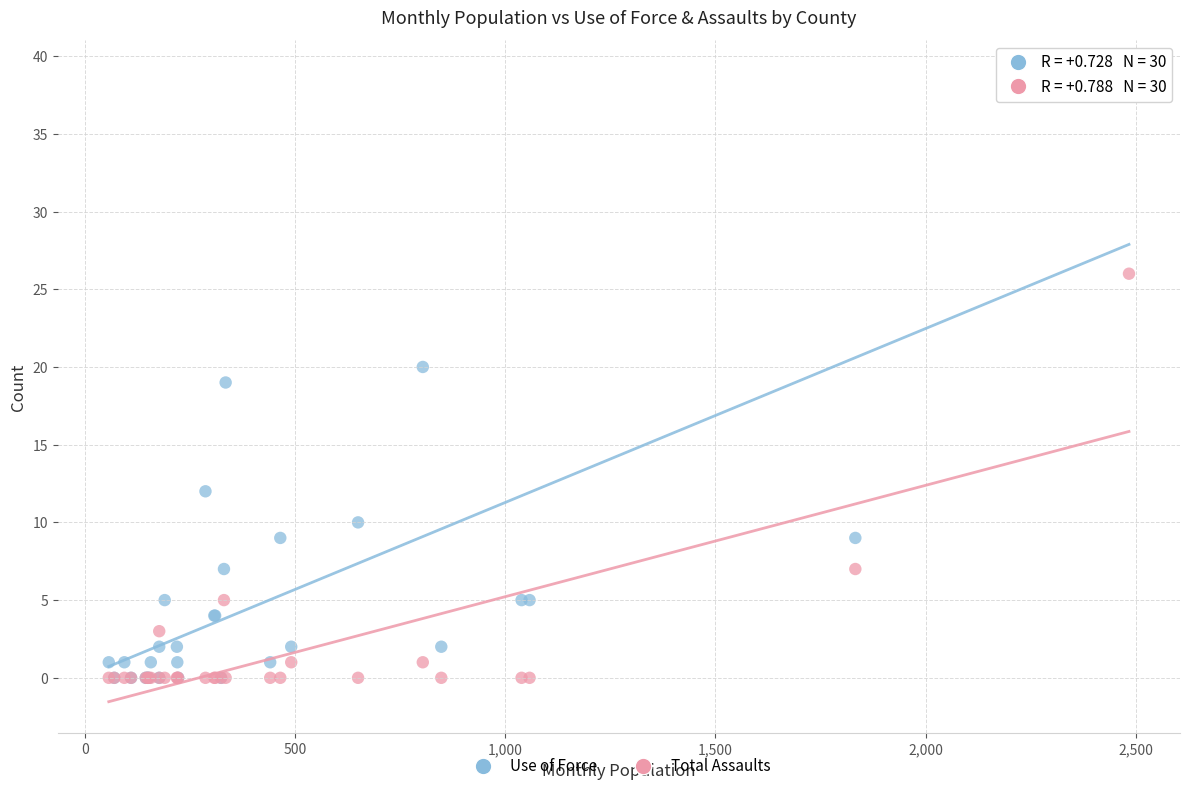

In the Total Assaults series, what Y value is closest to 13?

7